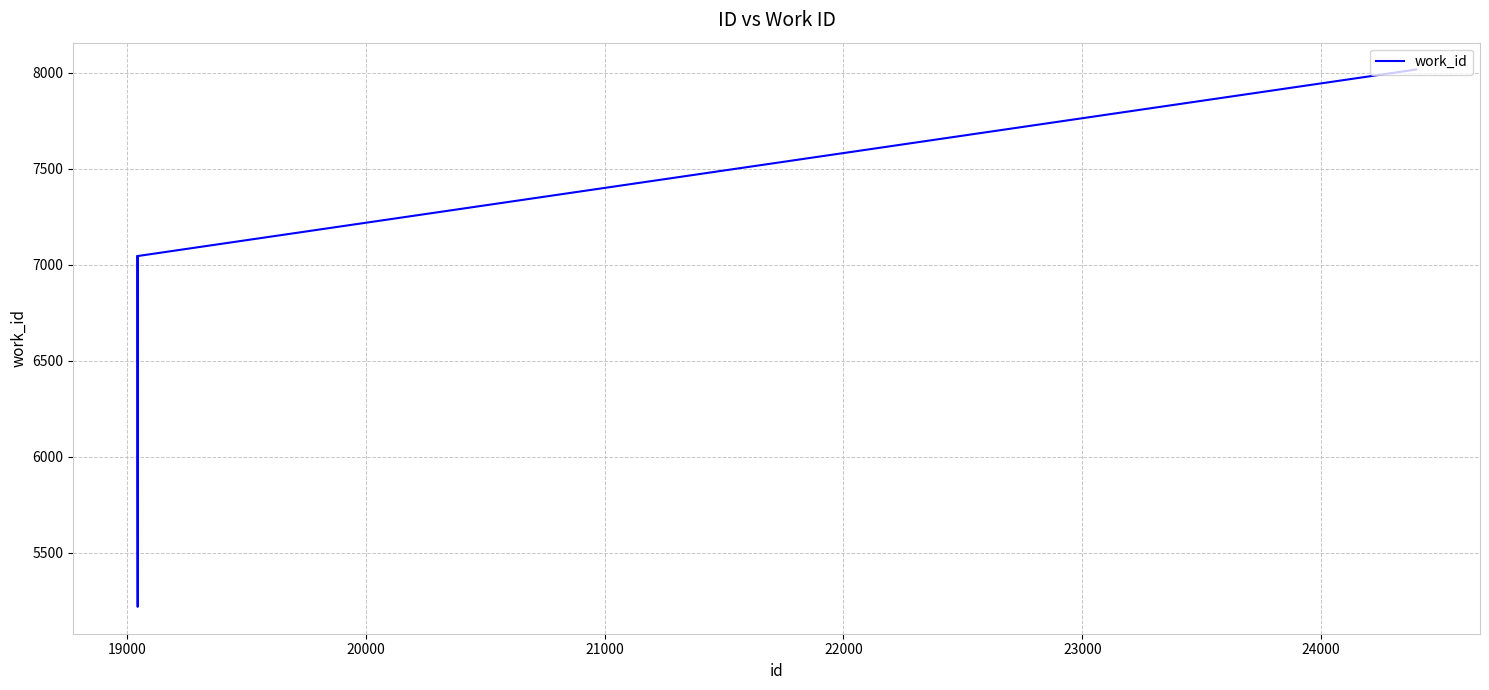

What is the difference between the second highest and second lowest values?

1171